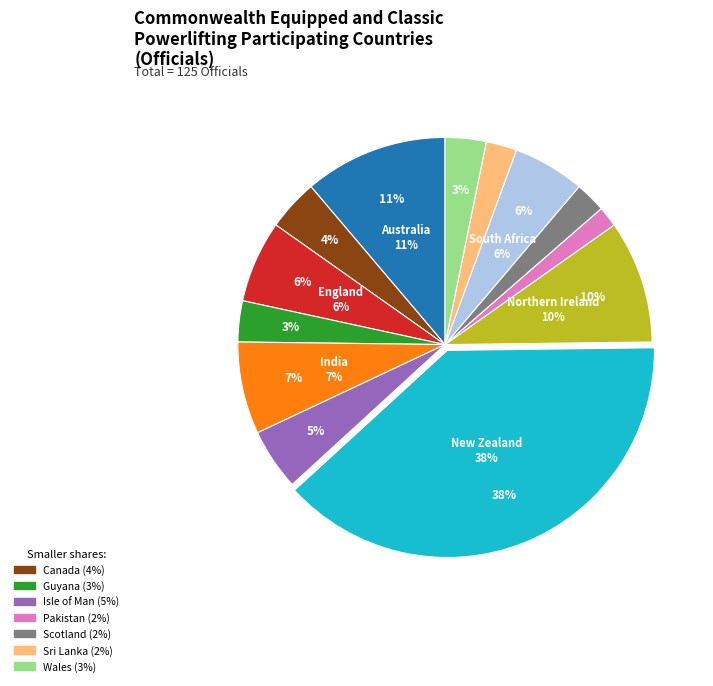

Does India account for over 50% of the chart?

No